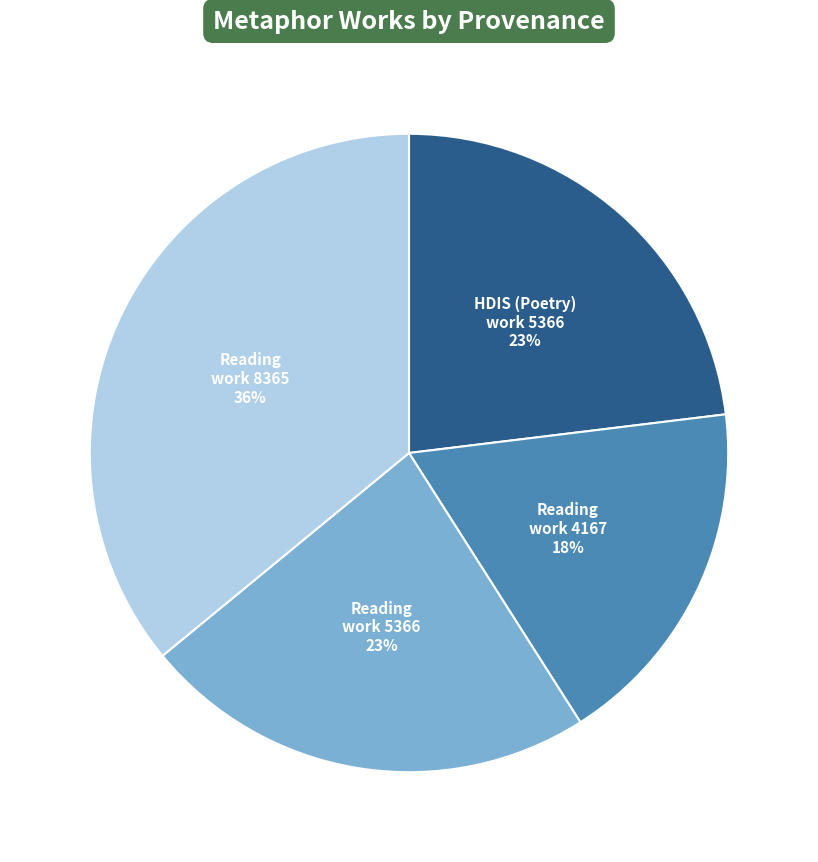

To the nearest percent, what is the difference between the HDIS (Poetry) work 5366 and Reading work 8365 slice percentages?

13%